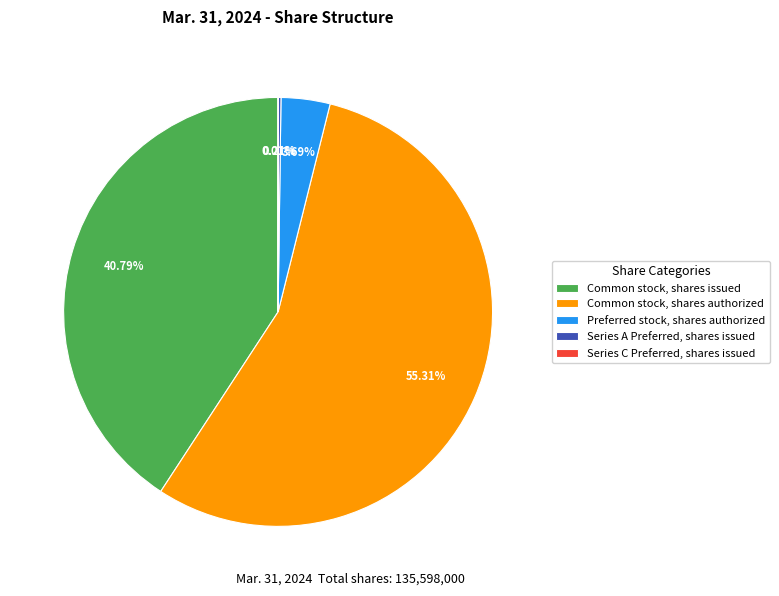

Do Common stock, shares authorized and Common stock, shares issued together represent more than half of the pie?

Yes